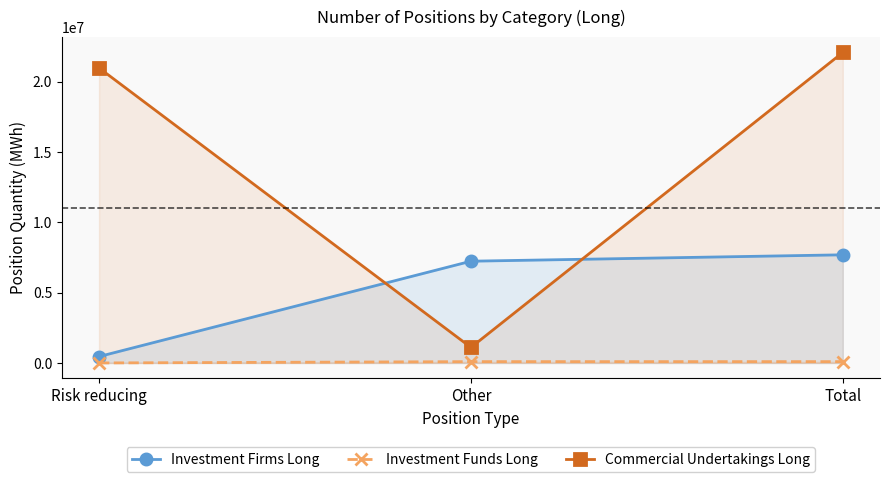

How many lines are shown in the chart?

3